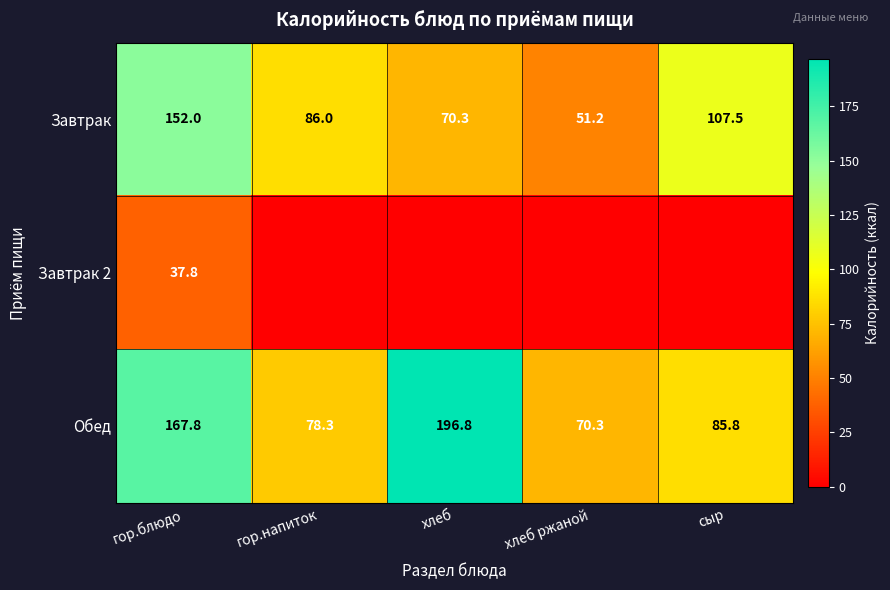

Is it true that Завтрак equals 75.8 at хлеб ржаной?

False